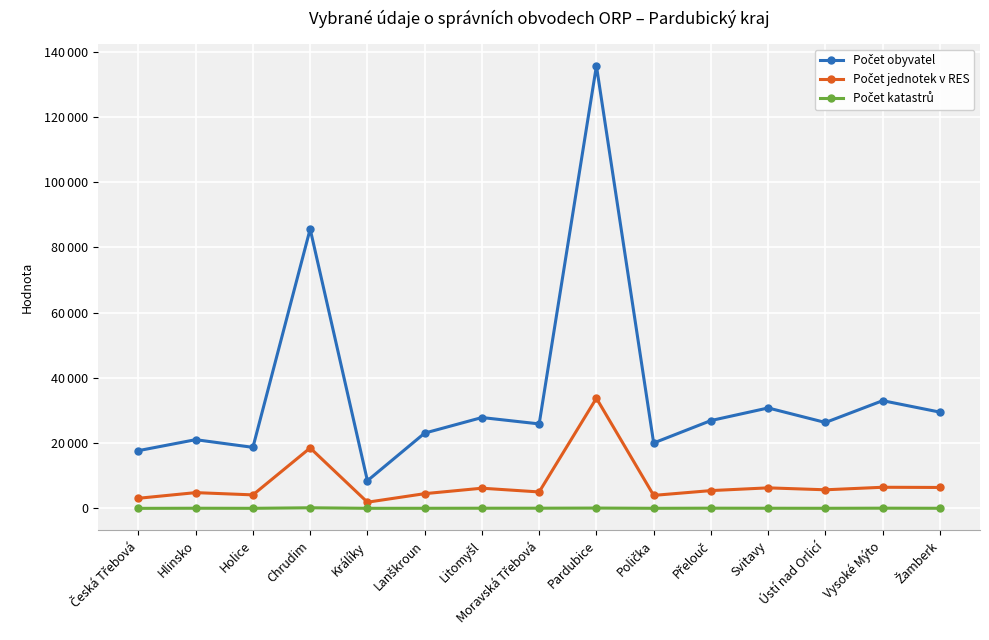

Is this an area chart (filled region under the line)?

No